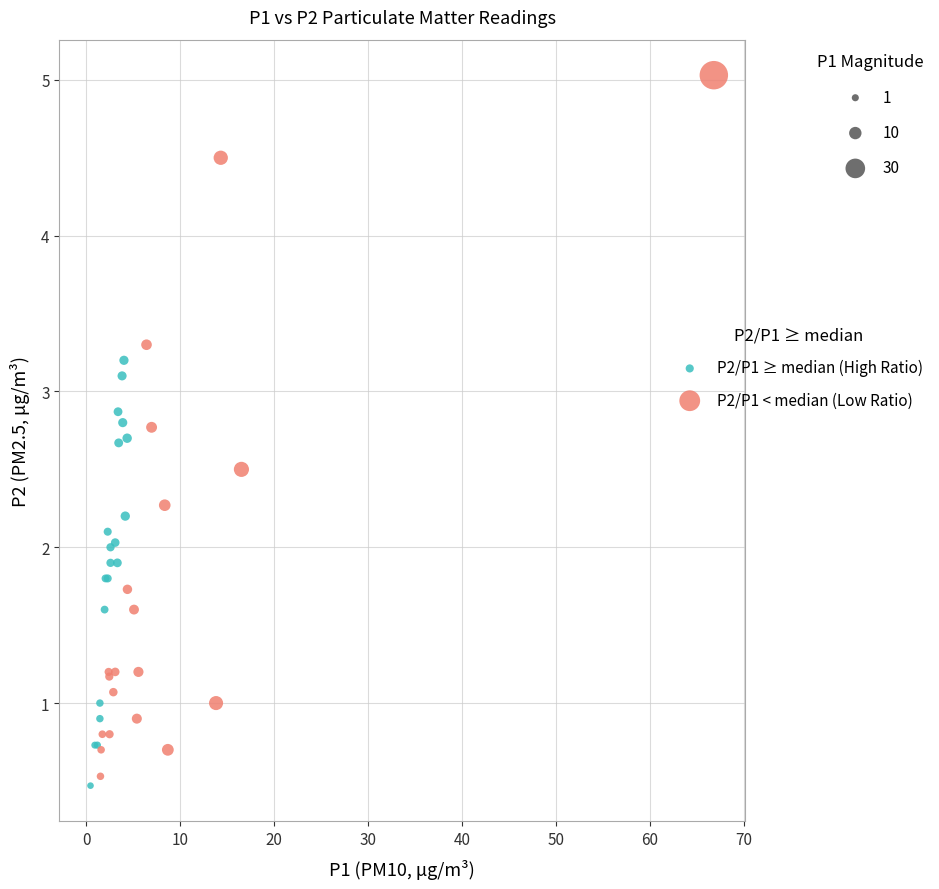

Which series has the largest Y range (max minus min)?

P2/P1 < median (Low Ratio)